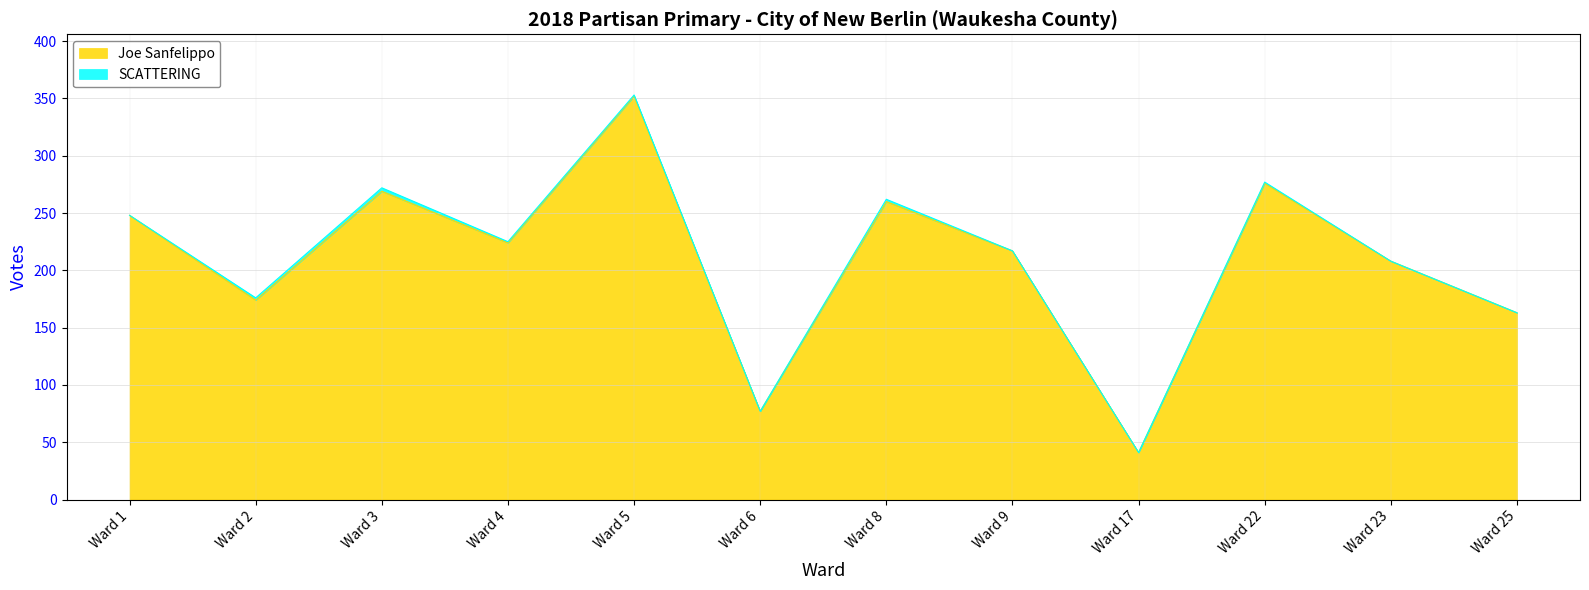

Rank the categories by value from lowest to highest.

Ward 17, Ward 6, Ward 25, Ward 2, Ward 23, Ward 9, Ward 4, Ward 1, Ward 8, Ward 3, Ward 22, Ward 5